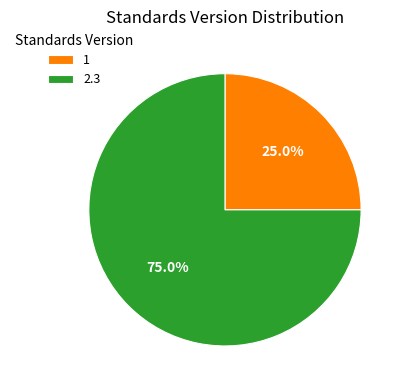

What is the largest slice in the pie chart?

2.3